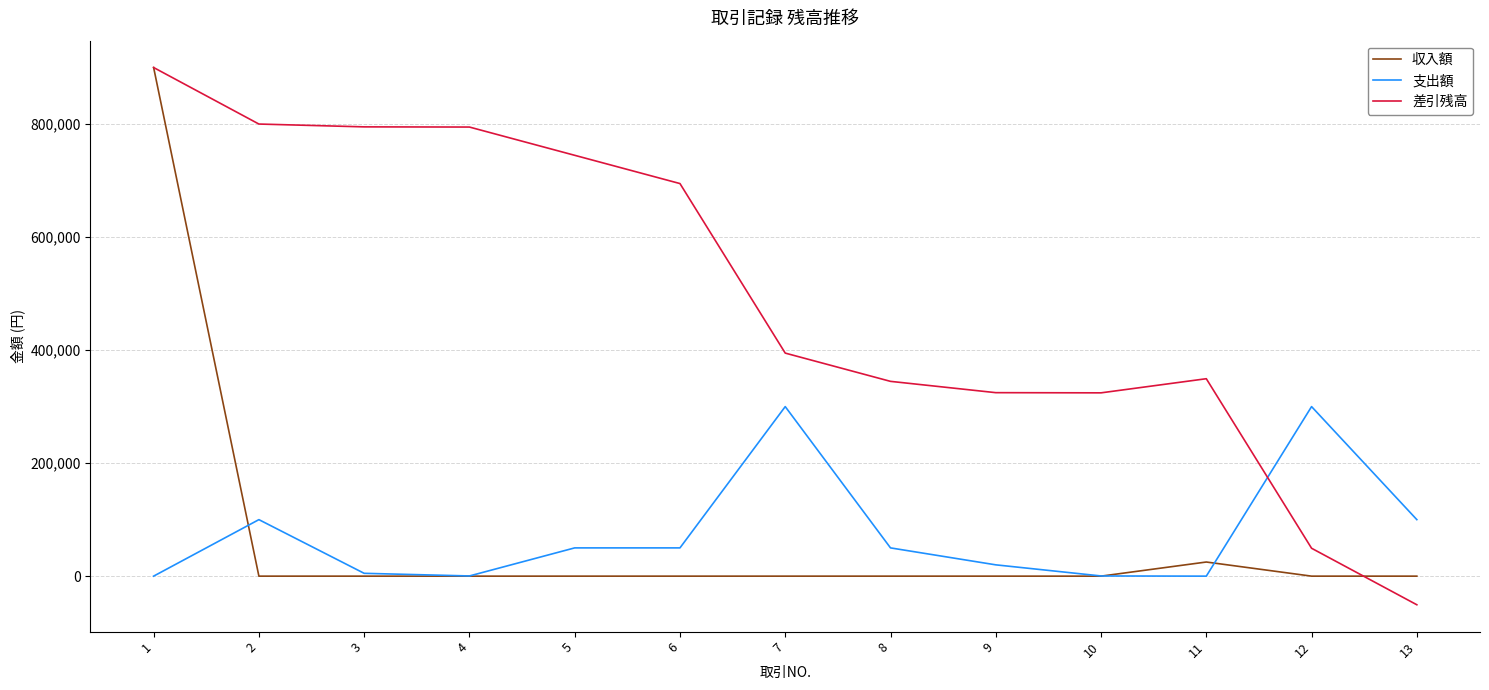

What is the sum of the 差引残高 values at 11 and 8?

694028